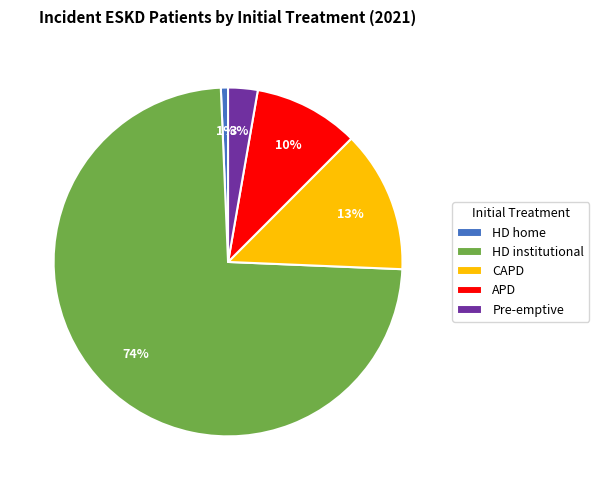

Is it true that CAPD is 40% of the pie?

False